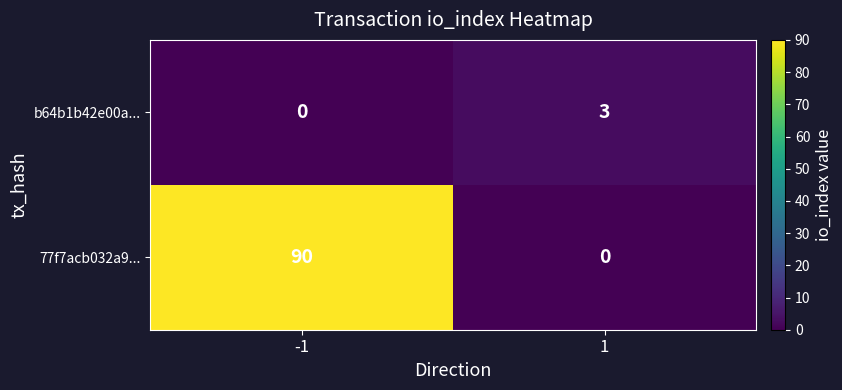

What is the difference between the b64b1b42e00a... values at -1 and 1?

3